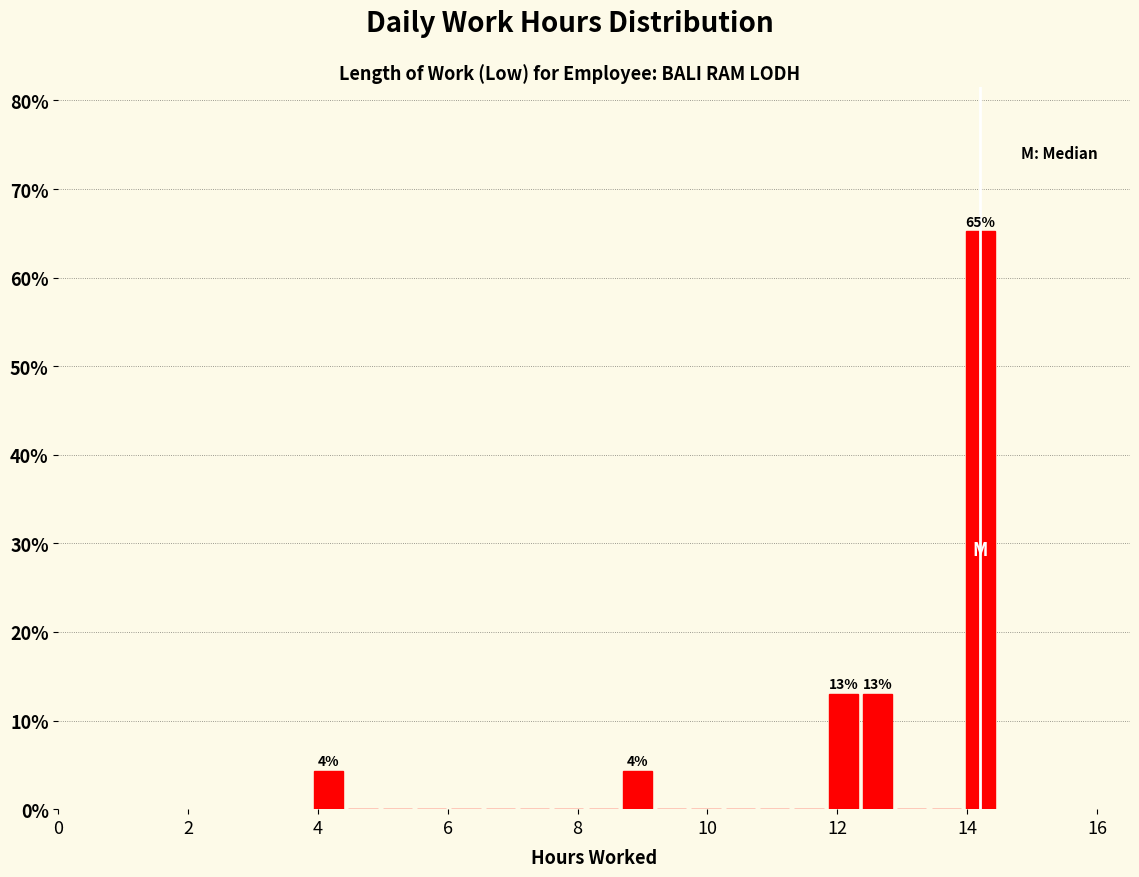

Around what value on the x-axis is the tallest bar? Give the approximate position of its centre, as read against the axis.

14.2